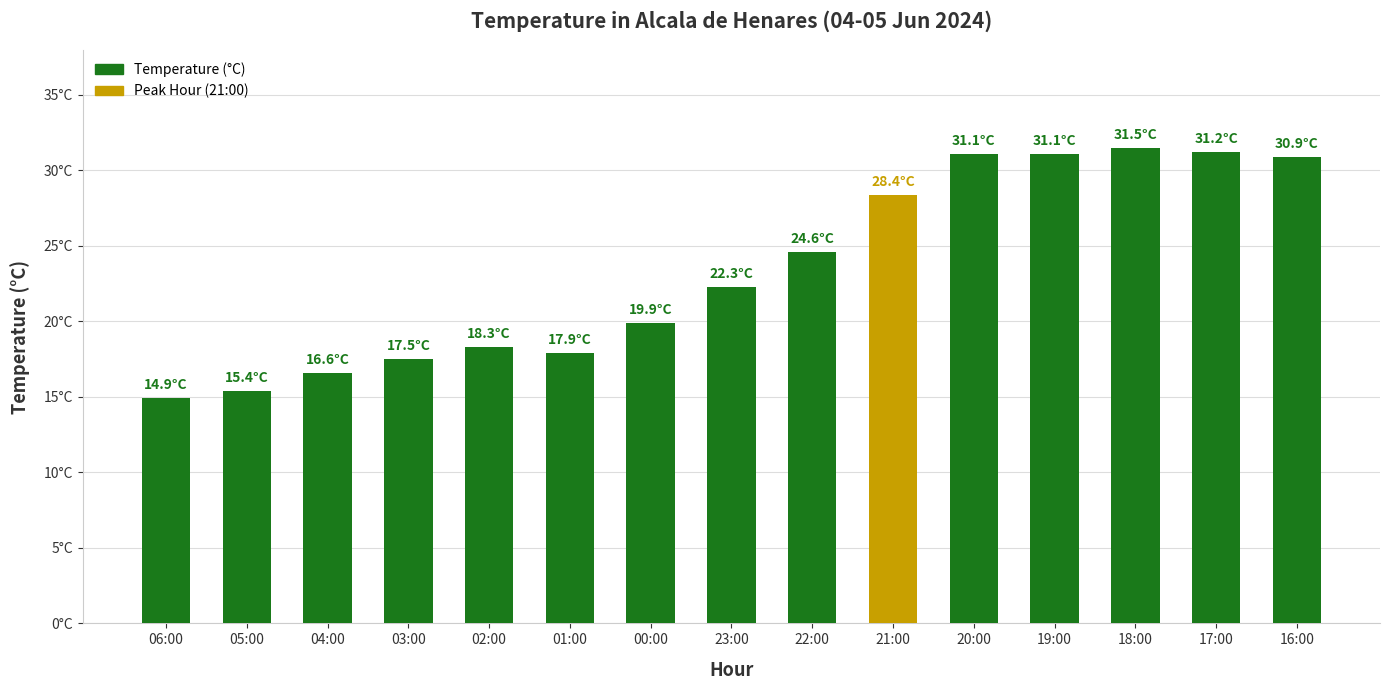

At which label is the value closest to 23?

23:00